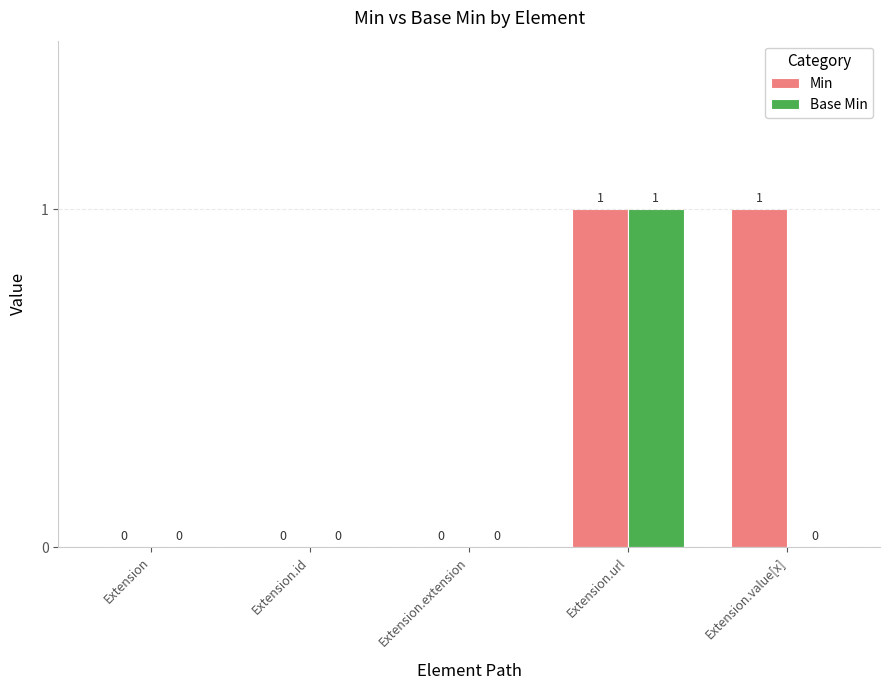

Reading left to right, extract all data points from this chart.

Min: 0	0	0	1	1
Base Min: 0	0	0	1	0